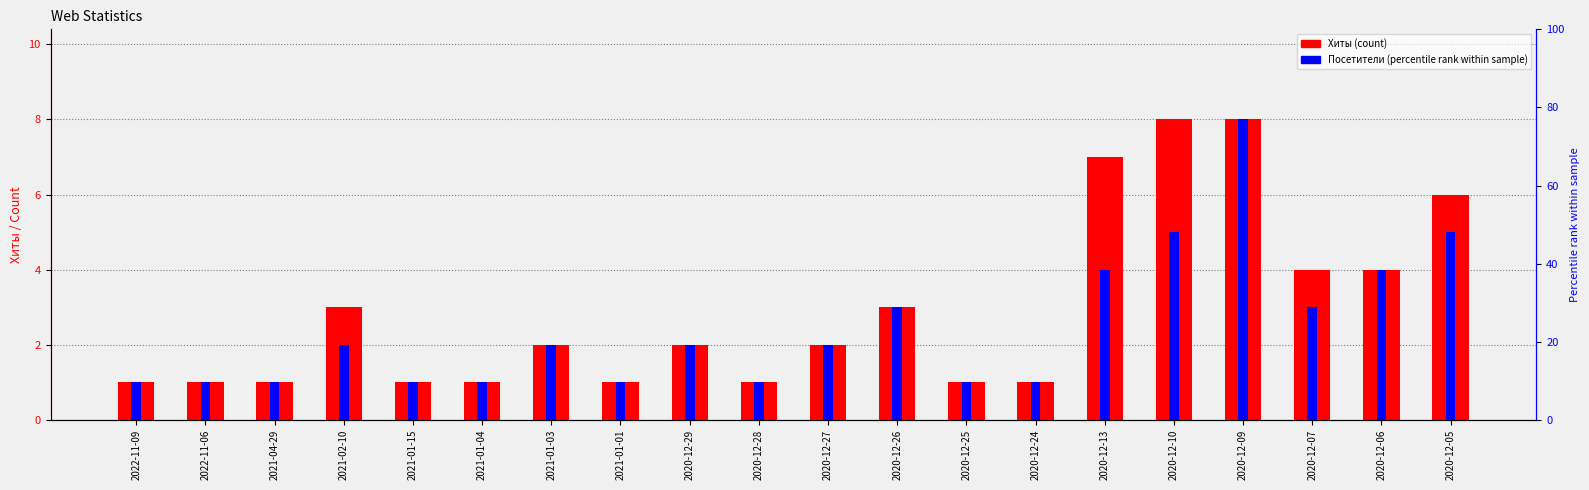

At 2021-01-03, list the series in order from largest to smallest.

Хиты, Посетители